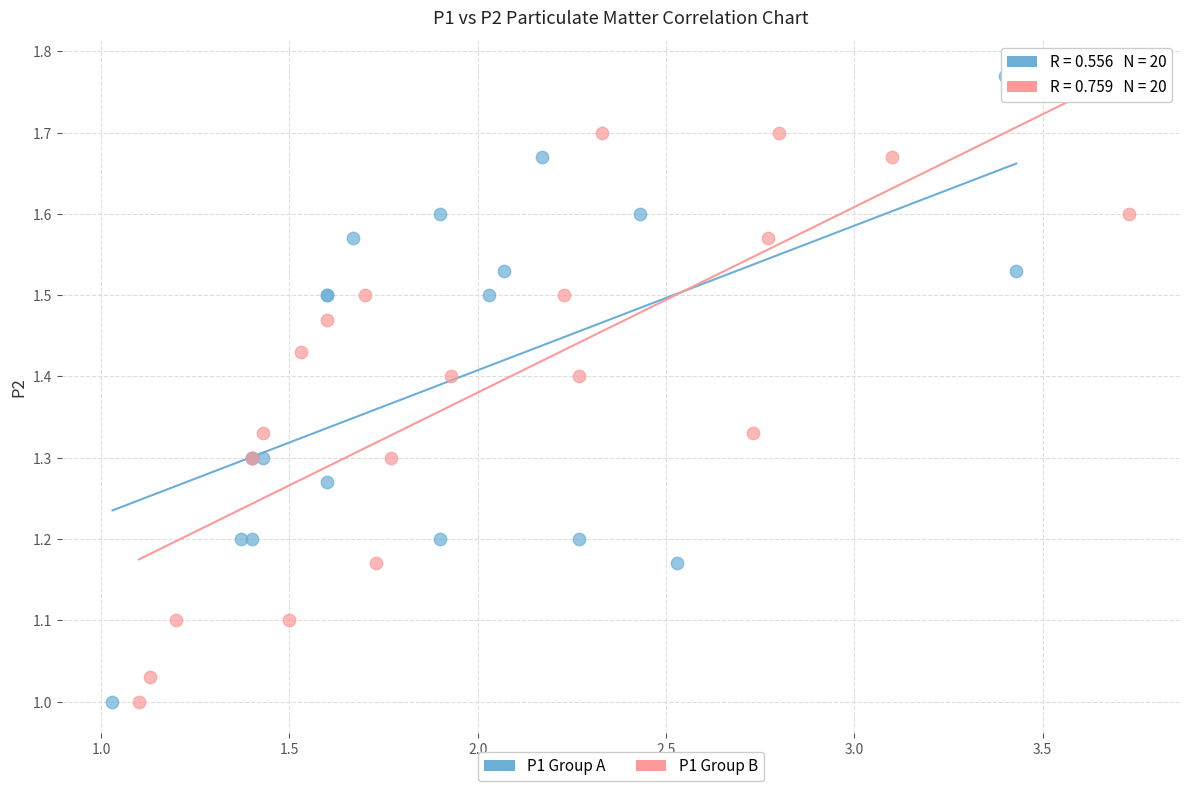

Which series reaches the maximum Y coordinate?

P1 Group A